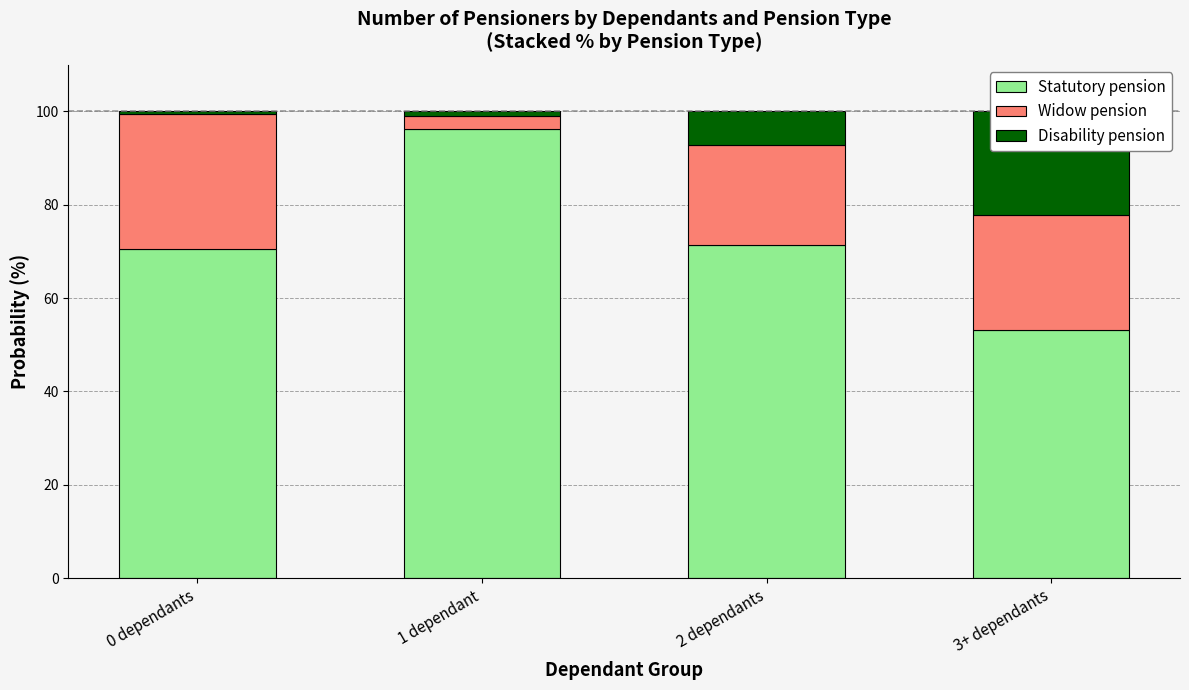

How many distinct data groups are displayed?

3